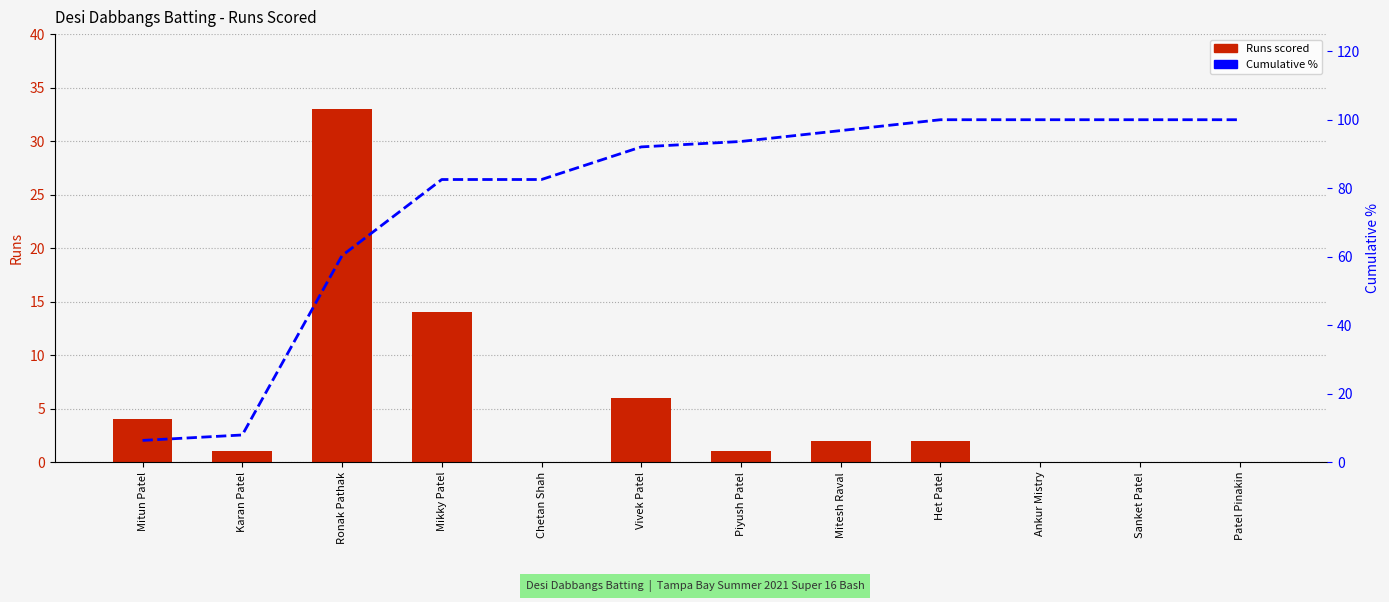

What is the difference between the Runs values at Het Patel and Patel Pinakin?

2.0